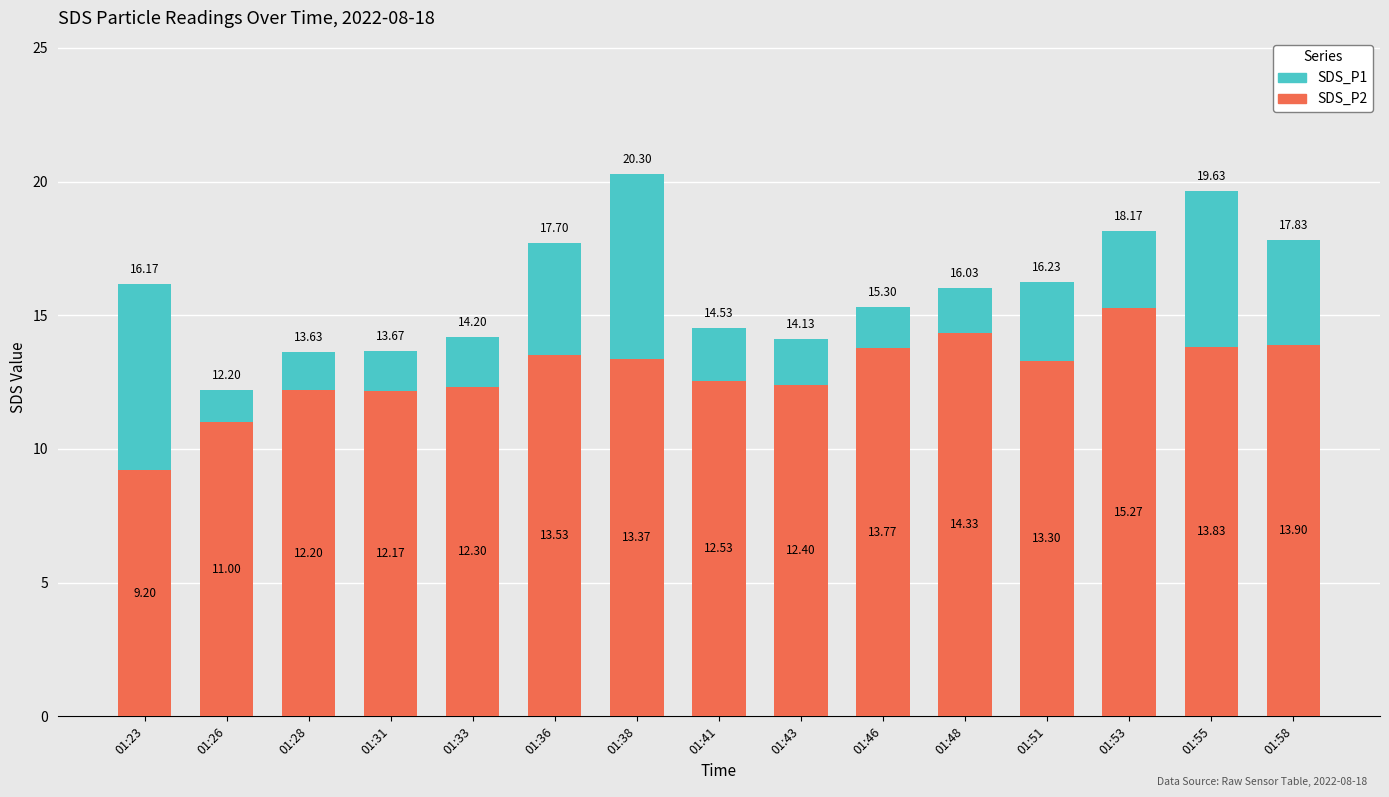

The SDS_P2 series shows 9.2 at 01:23. True or false?

True